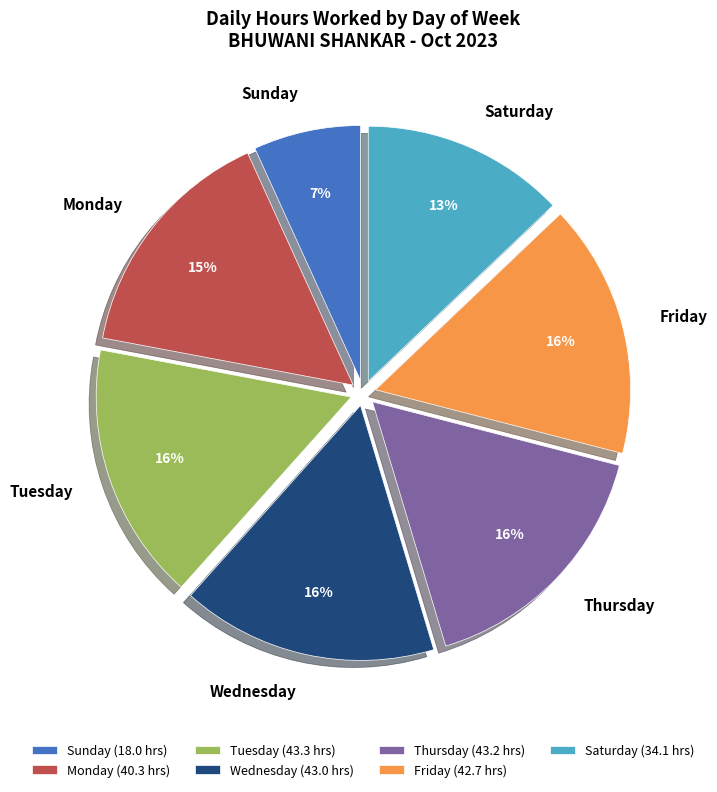

Approximately how many times larger is the value at Saturday compared to Wednesday?

0.8